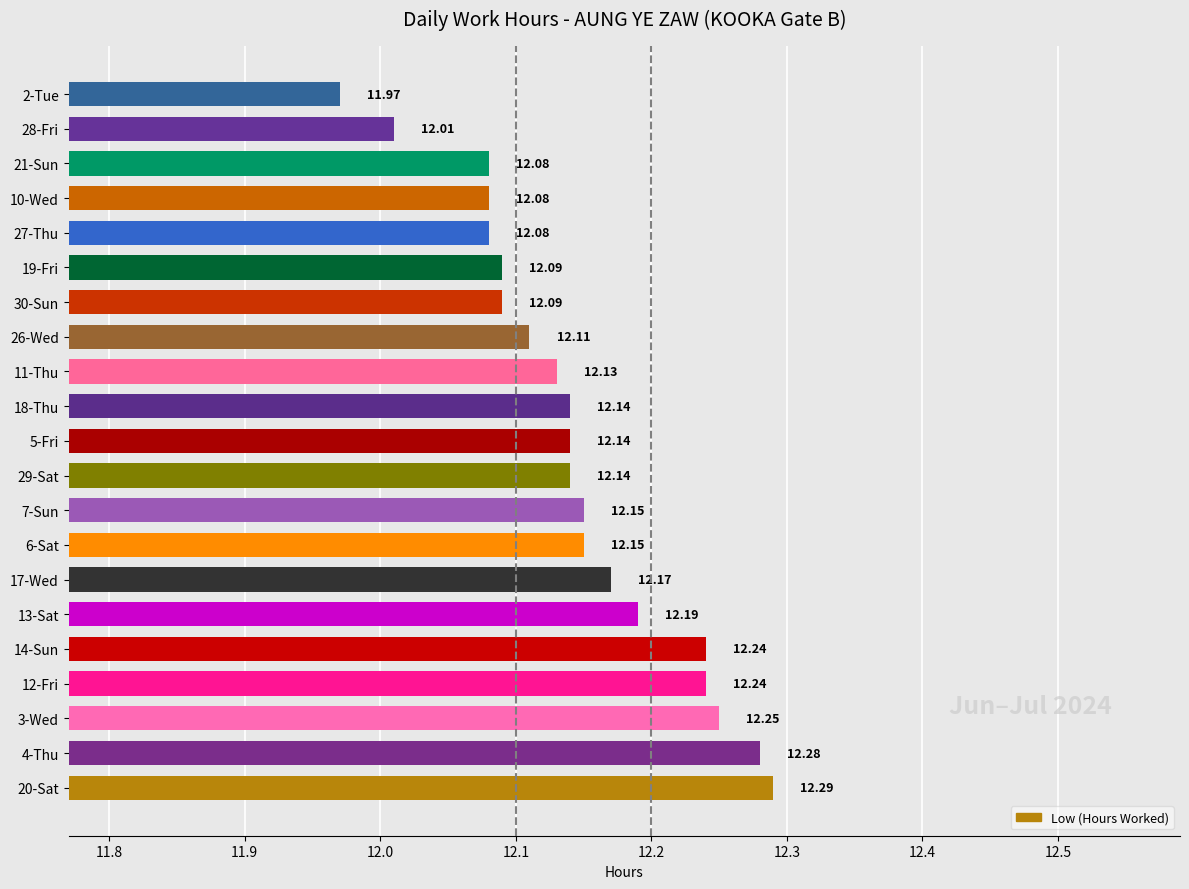

Approximately how many times larger is the value at 2-Tue compared to 5-Fri?

1.0